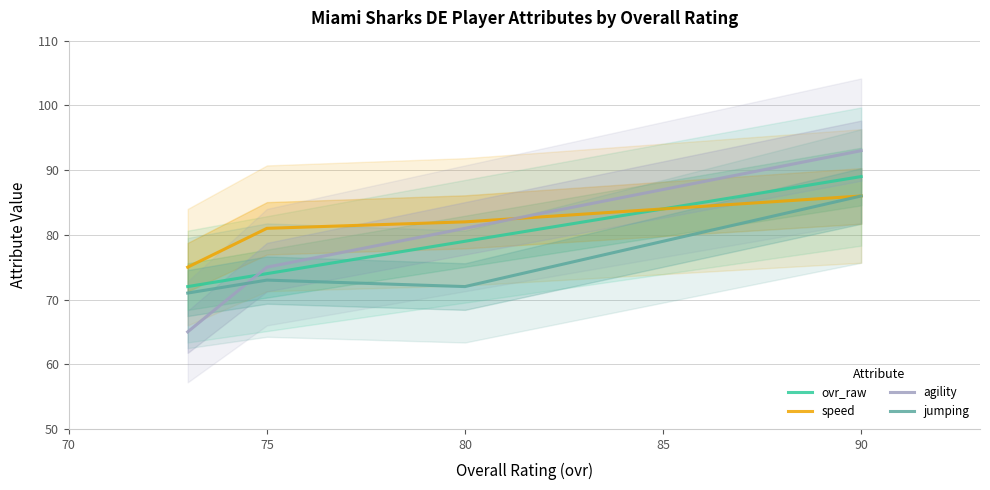

True or false: jumping and ovr_raw cross at least once.

False